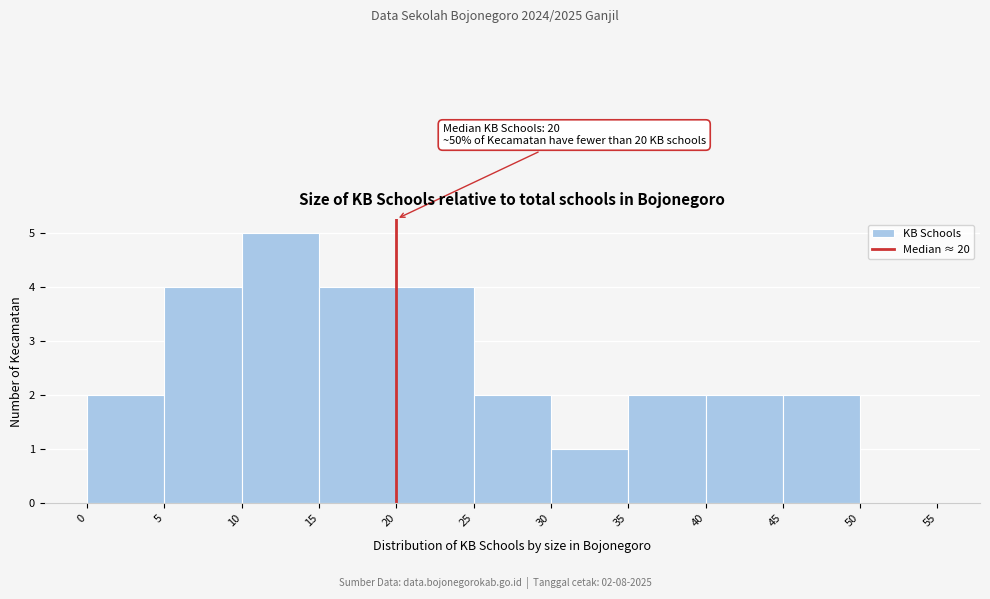

Which range on the x-axis has the tallest bar?

10 to 15